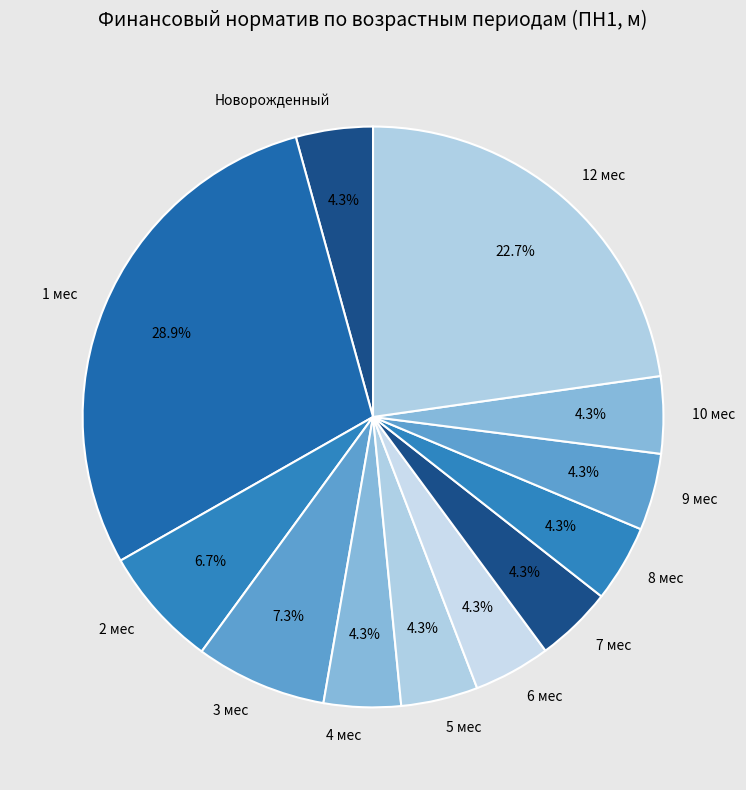

Which category has the biggest portion of the pie?

1 мес